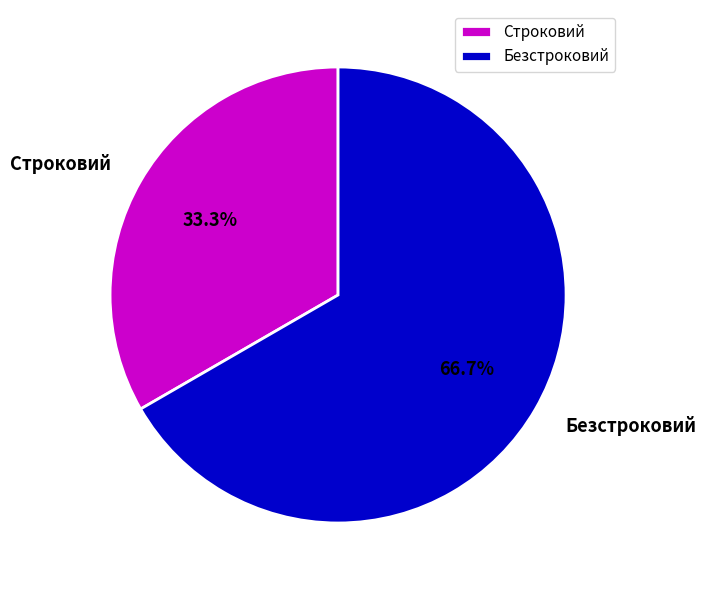

To the nearest percent, what portion does Безстроковий represent?

67%